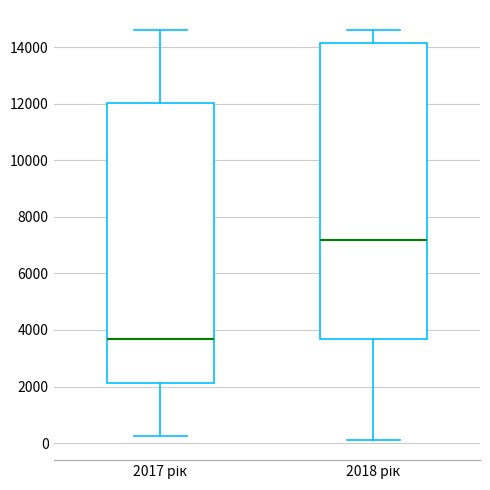

Which box has the lowest median line?

2017 рік